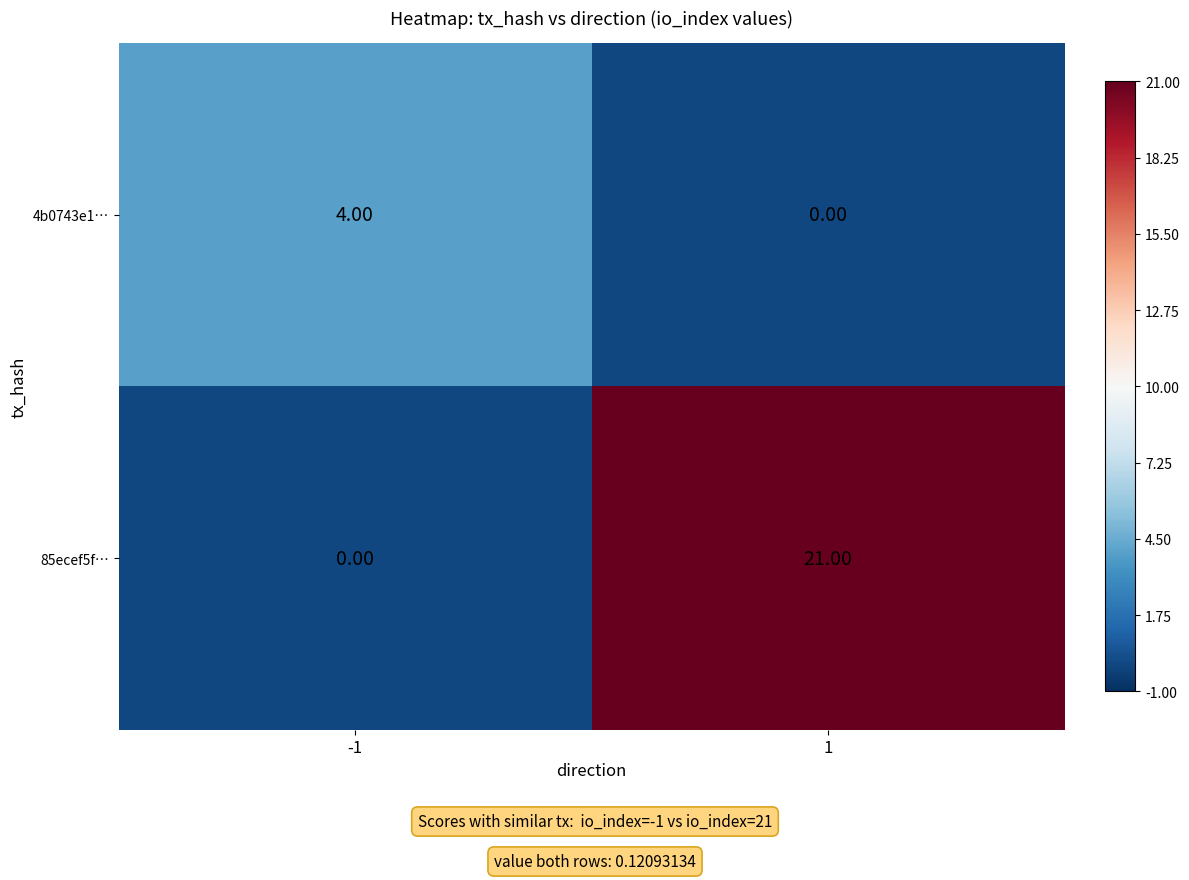

What is the total value across all series at -1?

4